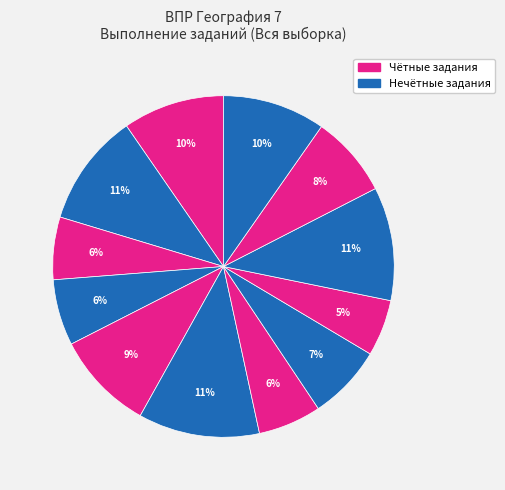

How many slices are in this pie chart?

12